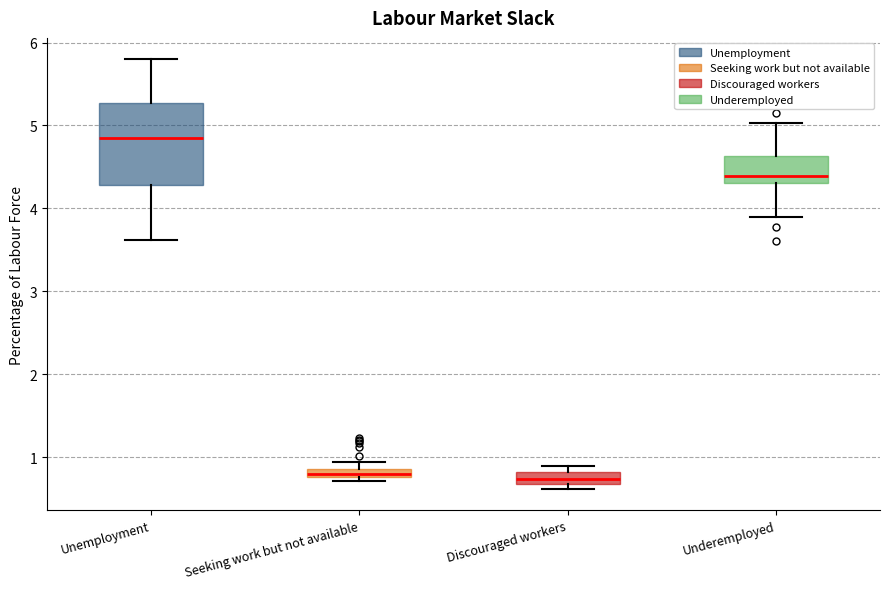

Comparing the boxes themselves (not the whiskers), which one is the tallest?

Unemployment